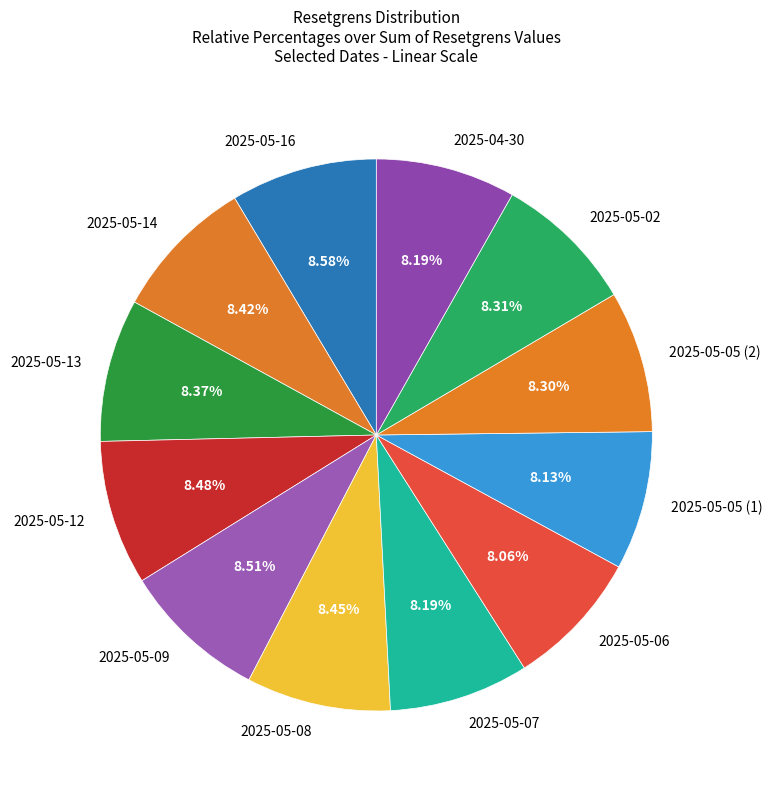

Is the sum of 2025-05-12 and 2025-05-16 greater than half?

No